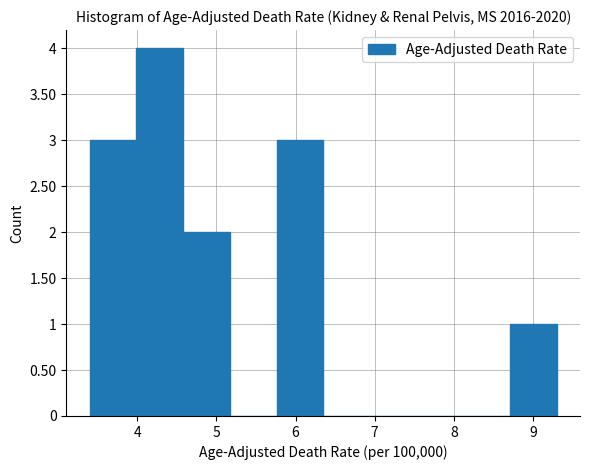

Reading left to right, transcribe this chart: for each bar, give the range it covers on the x-axis and its height. Neither the bar edges nor the heights are printed on the chart, so give them approximately, as read against the axes.

3.40 to 3.99: 3
3.99 to 4.58: 4
4.58 to 5.17: 2
5.17 to 5.76: 0
5.76 to 6.35: 3
6.35 to 6.94: 0
6.94 to 7.53: 0
7.53 to 8.12: 0
8.12 to 8.71: 0
8.71 to 9.30: 1